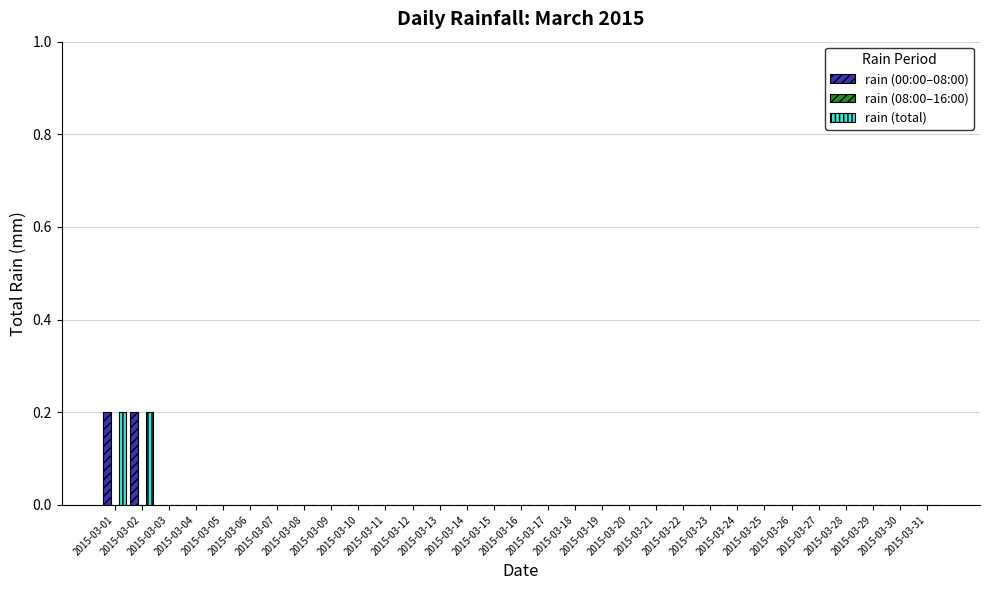

What is the sum of all rain (total) values?

0.4